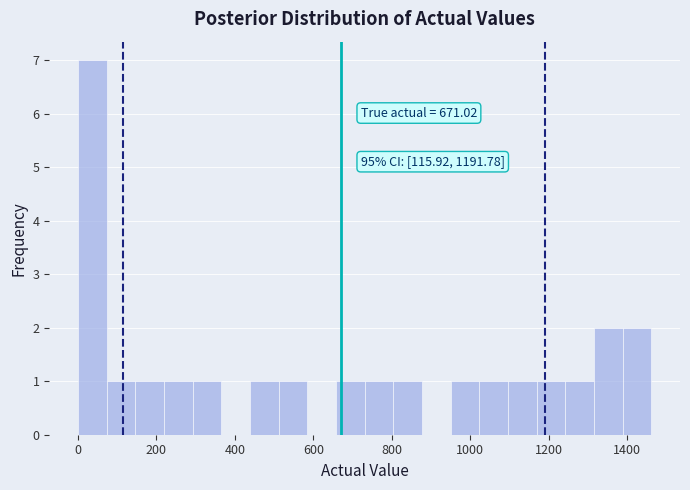

Read against the x-axis, roughly where is the centre of the tallest bar?

40